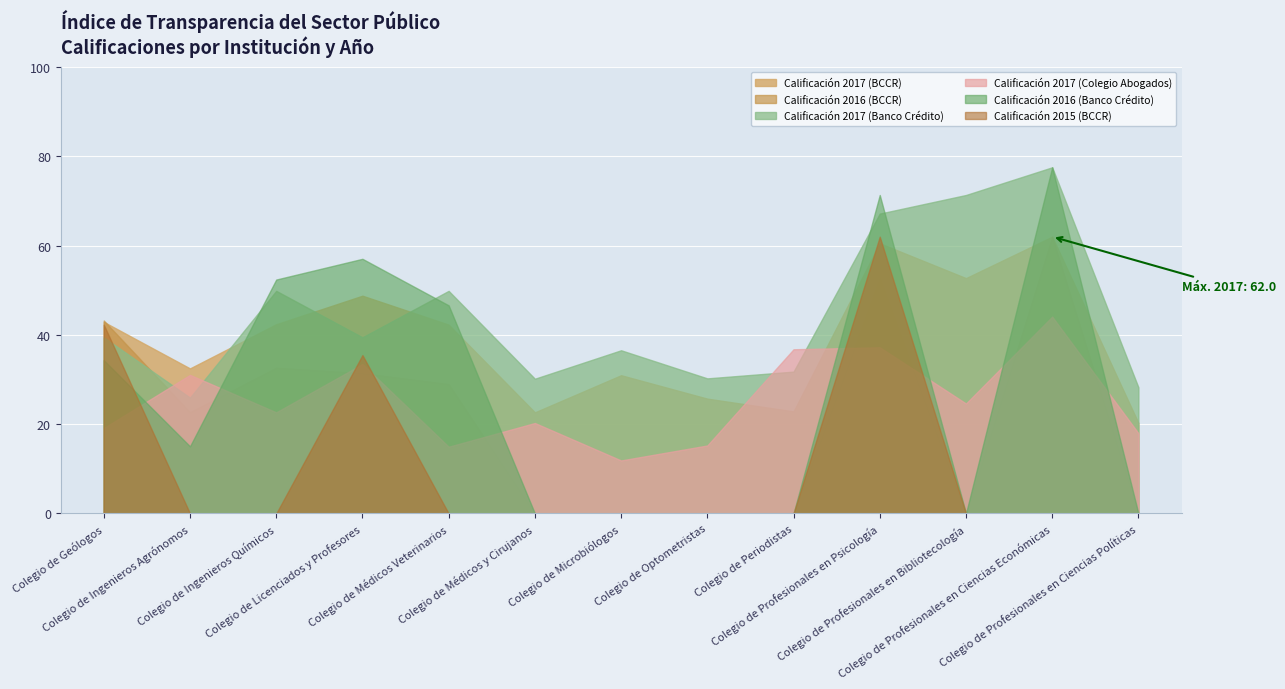

What is the difference between the maximum and minimum values in the Calificación 2017 (BCCR) series?

41.7